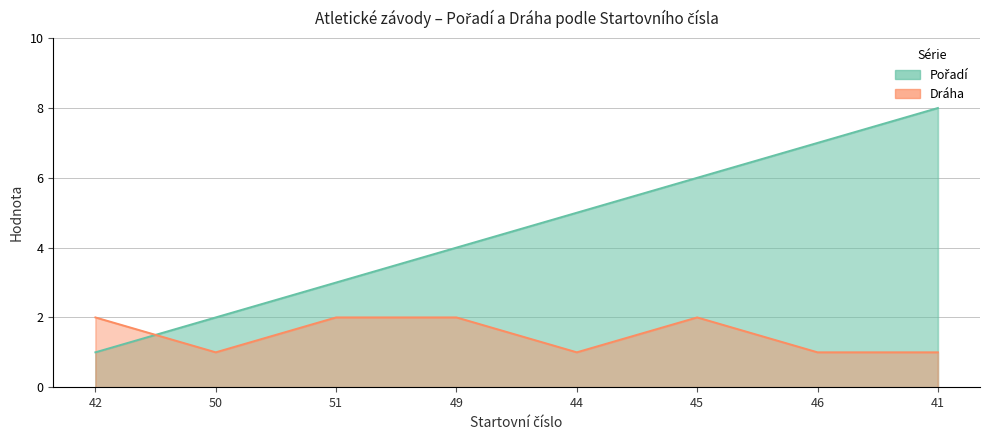

What is the smallest value displayed?

1